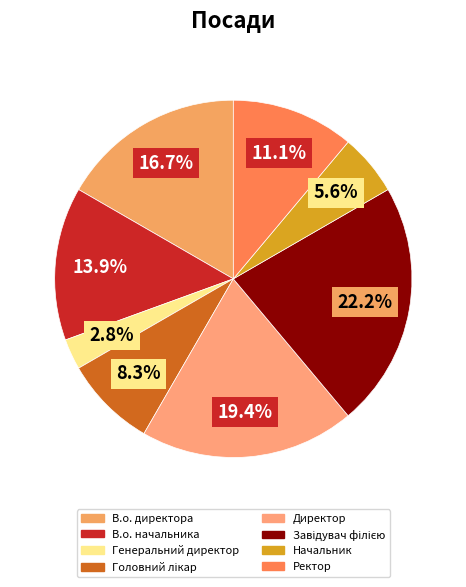

How many segments does this pie chart have?

8